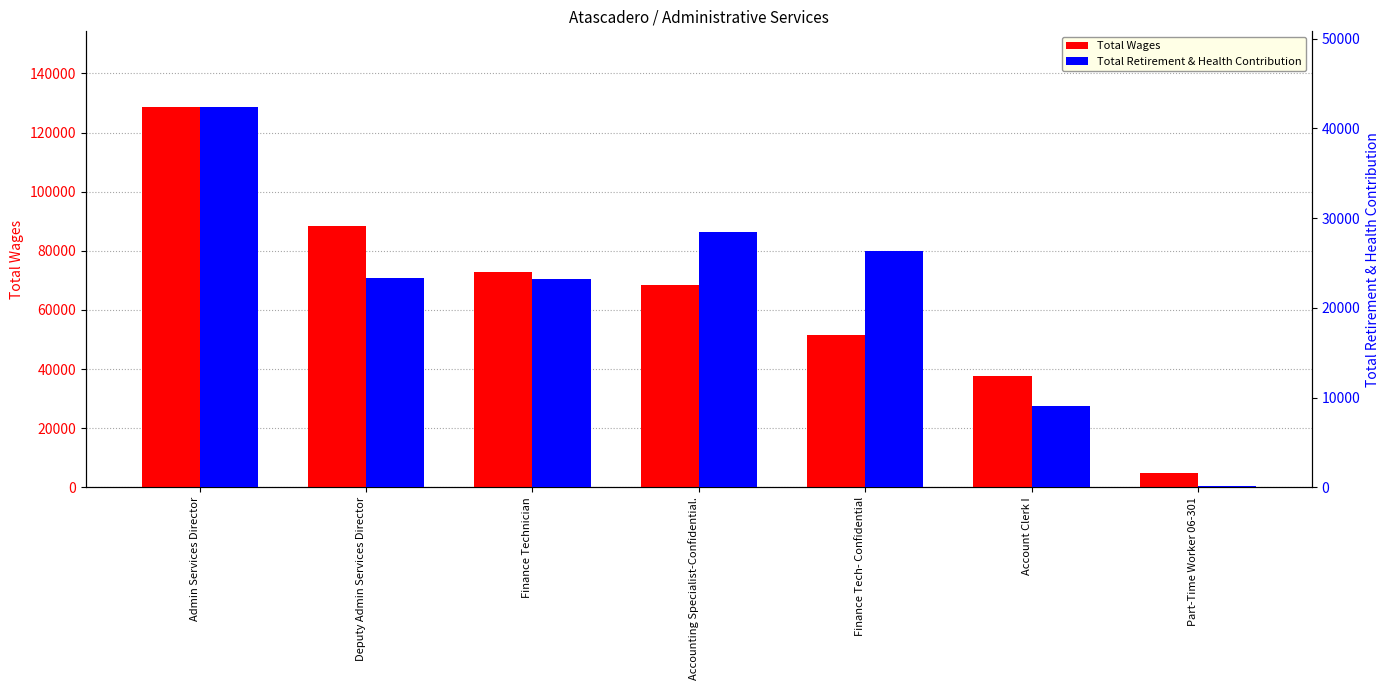

What is the sum of the Total Wages values at Deputy Admin Services Director and Account Clerk I?

126147